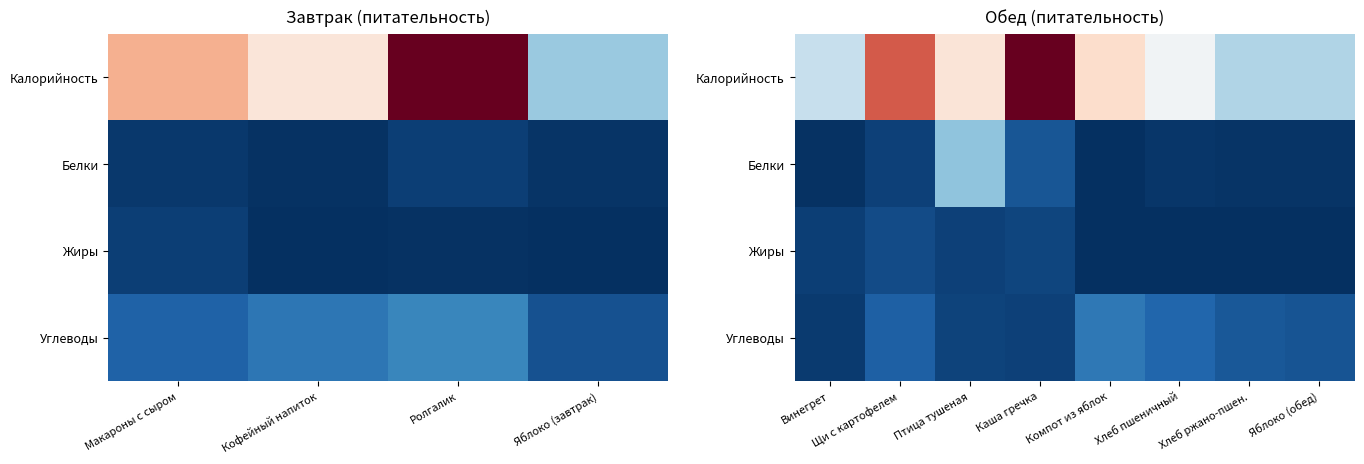

True or false: Белки has a value of 13.9 at Каша гречка.

True